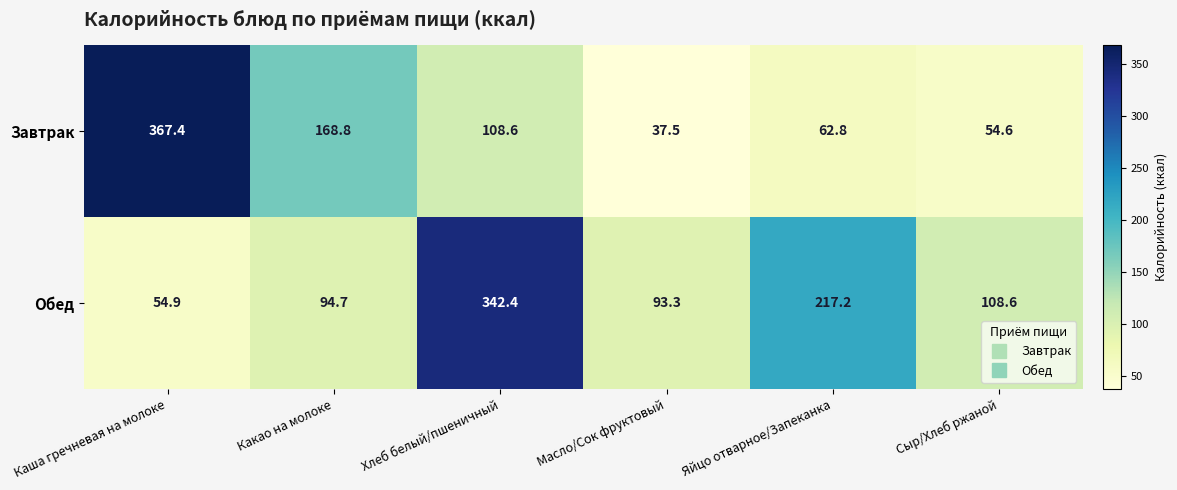

What is the difference between the highest and lowest values at Хлеб белый/пшеничный?

233.8